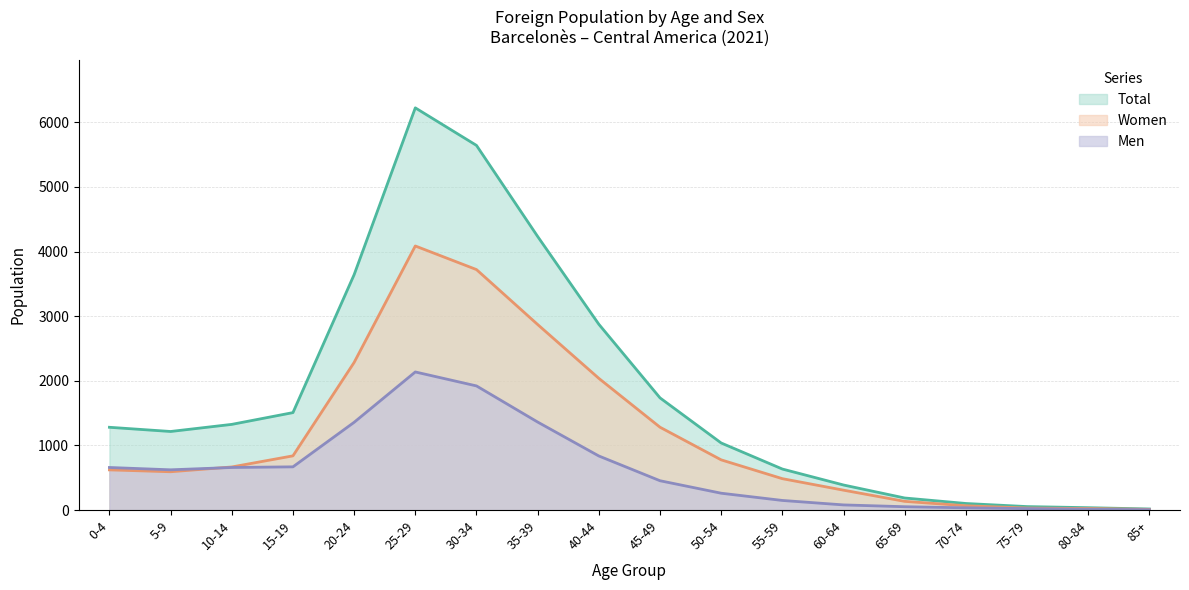

Which series changed the most between 5-9 and 80-84?

Total